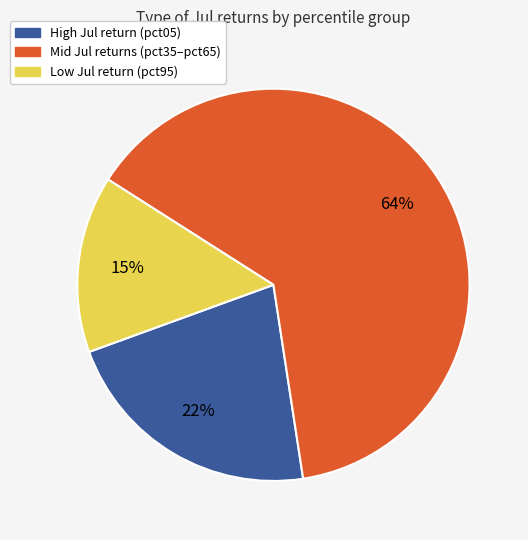

Rank the categories by value from lowest to highest.

Low Jul return (pct95), High Jul return (pct05), Mid Jul returns (pct35–pct65)